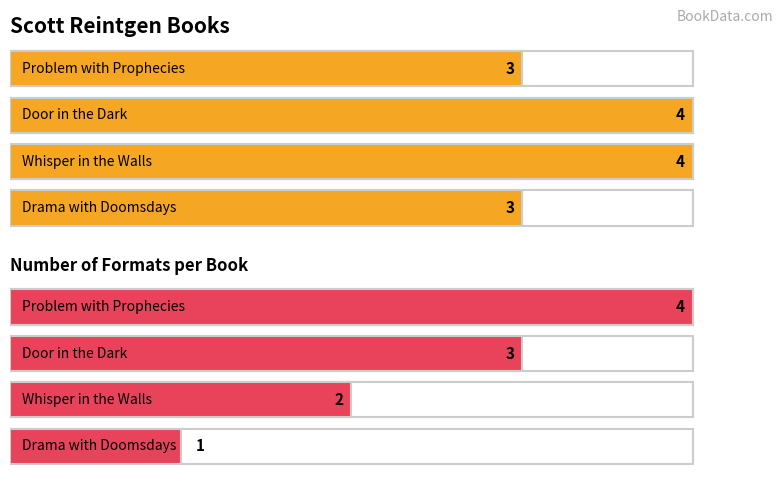

Reading left to right, what are all the values shown in this chart?

Number of Formats: Drama with Doomsdays=3	Whisper in the Walls=4	Door in the Dark=4	Problem with Prophecies=3
Result (Rank): Drama with Doomsdays=1	Whisper in the Walls=2	Door in the Dark=3	Problem with Prophecies=4